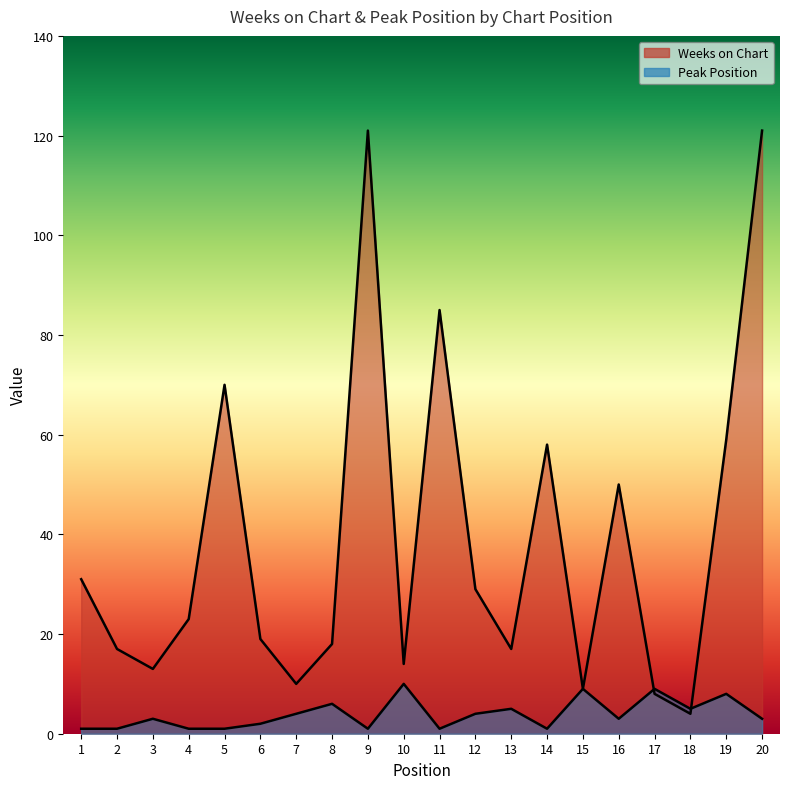

Count the number of categories in the chart.

20